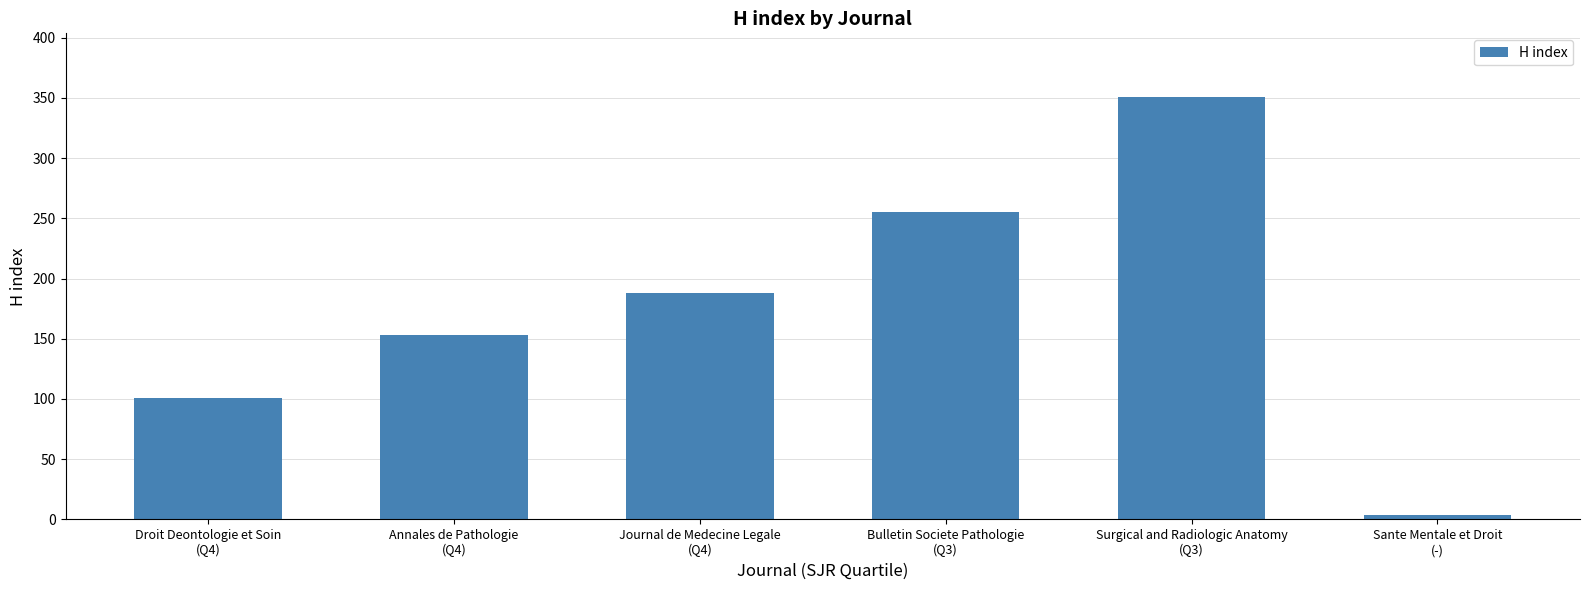

What is the label of the 6th bar from the left?

Sante Mentale et Droit
(-)